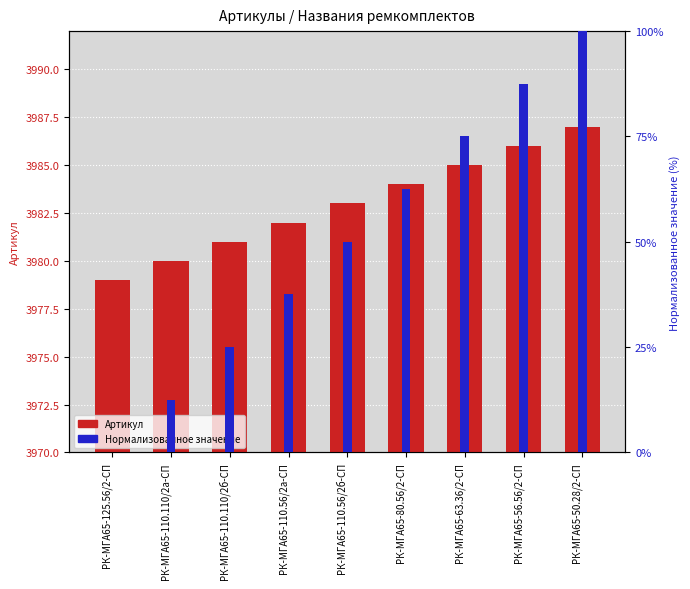

At which category does the chart reach its minimum across all series?

РК-МГА65-125.56/2-СП